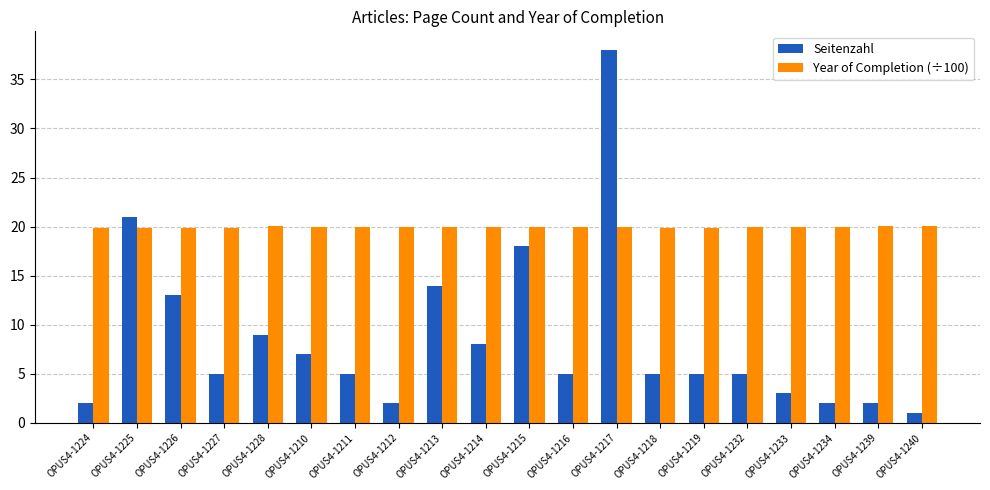

The value of Year of Completion (÷100) at OPUS4-1226 is 19.9. True or false?

True